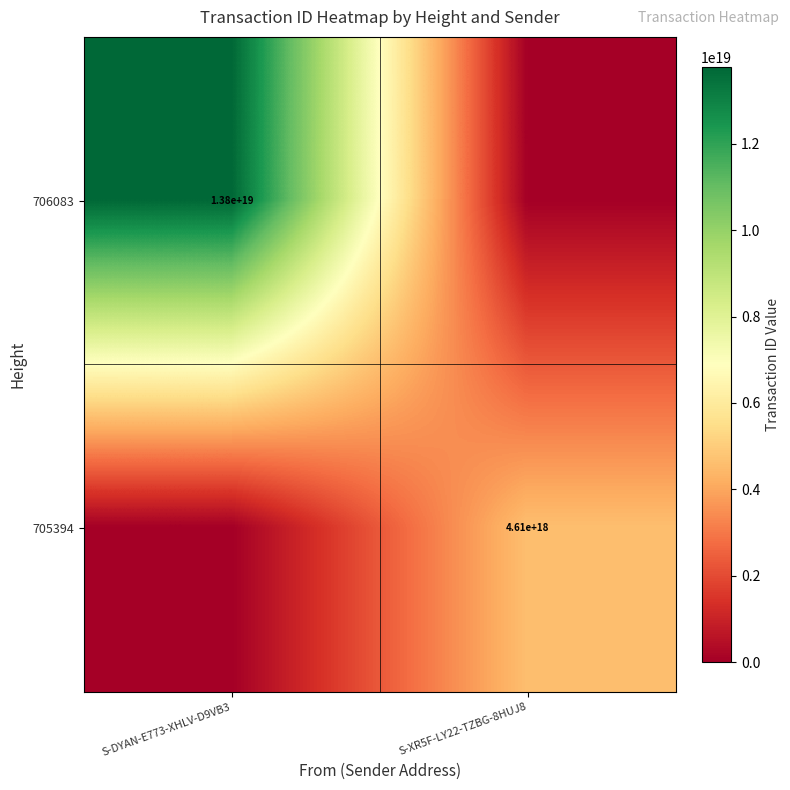

True or false: 705394 has a value of 4610000000000000000 at S-XR5F-LY22-TZBG-8HUJ8.

True